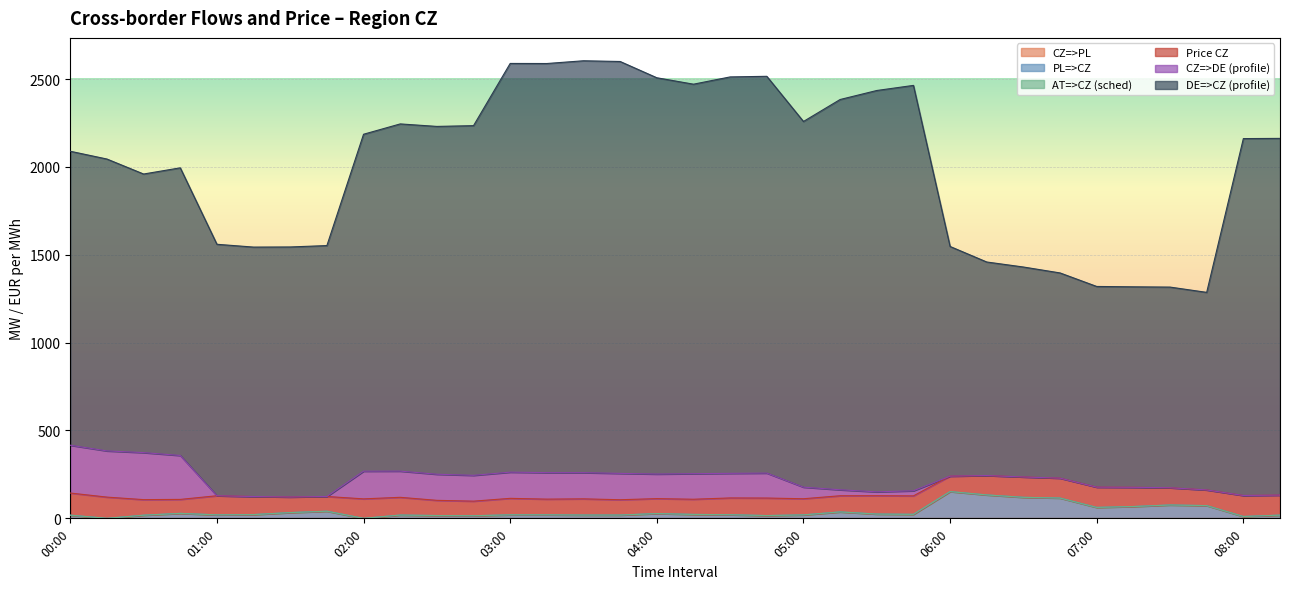

Reading right to left, extract all data points from this chart.

CZ=>PL: 08:15=0.0	08:00=0.0	07:45=0.0	07:30=0.0	07:15=0.0	07:00=0.0	06:45=0.0	06:30=0.0	06:15=0.0	06:00=0.0	05:45=0.0	05:30=0.0	05:15=0.0	05:00=0.0	04:45=0.0	04:30=0.0	04:15=0.0	04:00=0.0	03:45=0.0	03:30=0.0	03:15=0.0	03:00=0.0	02:45=0.0	02:30=0.0	02:15=0.0	02:00=0.0	01:45=0.0	01:30=0.0	01:15=0.0	01:00=0.0	00:45=0.0	00:30=0.0	00:15=0.0	00:00=0.0
PL=>CZ: 08:15=18.3	08:00=10.6	07:45=72.5	07:30=76.1	07:15=67.3	07:00=62.2	06:45=115.5	06:30=119.6	06:15=133.3	06:00=152.3	05:45=22.9	05:30=24.4	05:15=36.6	05:00=19.7	04:45=15.8	04:30=20.6	04:15=22.4	04:00=27.3	03:45=18.7	03:30=18.7	03:15=20.0	03:00=20.0	02:45=14.8	02:30=16.0	02:15=18.7	02:00=0.0	01:45=40.6	01:30=32.8	01:15=21.4	01:00=19.8	00:45=28.3	00:30=17.9	00:15=0.0	00:00=18.0
AT=>CZ (sched): 08:15=0.0	08:00=0.0	07:45=0.0	07:30=0.0	07:15=0.0	07:00=0.0	06:45=0.0	06:30=0.0	06:15=0.0	06:00=0.0	05:45=0.0	05:30=0.0	05:15=0.0	05:00=0.0	04:45=0.0	04:30=0.0	04:15=0.0	04:00=0.0	03:45=0.0	03:30=0.0	03:15=0.0	03:00=0.0	02:45=0.0	02:30=0.0	02:15=0.0	02:00=0.0	01:45=0.0	01:30=0.0	01:15=0.0	01:00=0.0	00:45=0.0	00:30=0.0	00:15=0.0	00:00=0.2
Price CZ: 08:15=114.0	08:00=119.5	07:45=89.2	07:30=98.0	07:15=109.4	07:00=115.4	06:45=113.2	06:30=115.9	06:15=110.2	06:00=88.0	05:45=105.0	05:30=104.4	05:15=92.0	05:00=91.8	04:45=99.8	04:30=95.5	04:15=86.3	04:00=85.0	03:45=87.2	03:30=92.3	03:15=89.4	03:00=93.8	02:45=83.0	02:30=86.4	02:15=100.9	02:00=110.9	01:45=83.7	01:30=88.7	01:15=102.7	01:00=108.8	00:45=79.5	00:30=88.6	00:15=120.8	00:00=125.8
CZ=>DE (profile): 08:15=0.0	08:00=0.0	07:45=0.0	07:30=0.0	07:15=0.0	07:00=0.0	06:45=0.0	06:30=0.0	06:15=0.0	06:00=0.0	05:45=29.0	05:30=22.0	05:15=34.0	05:00=66.0	04:45=142.0	04:30=140.0	04:15=145.5	04:00=139.8	03:45=150.0	03:30=149.0	03:15=150.8	03:00=149.1	02:45=147.0	02:30=148.6	02:15=149.2	02:00=157.5	01:45=0.0	01:30=0.0	01:15=0.0	01:00=0.0	00:45=250.0	00:30=267.6	00:15=263.0	00:00=272.0
DE=>CZ (profile): 08:15=2030.0	08:00=2031.0	07:45=1124.3	07:30=1142.0	07:15=1141.0	07:00=1142.0	06:45=1167.9	06:30=1194.8	06:15=1215.3	06:00=1307.0	05:45=2307.0	05:30=2284.0	05:15=2221.0	05:00=2081.0	04:45=2258.0	04:30=2256.0	04:15=2216.5	04:00=2255.2	03:45=2344.0	03:30=2344.0	03:15=2328.2	03:00=2325.9	02:45=1990.0	02:30=1979.4	02:15=1975.8	02:00=1917.5	01:45=1428.0	01:30=1422.9	01:15=1419.6	01:00=1431.0	00:45=1637.0	00:30=1585.4	00:15=1661.0	00:00=1673.0